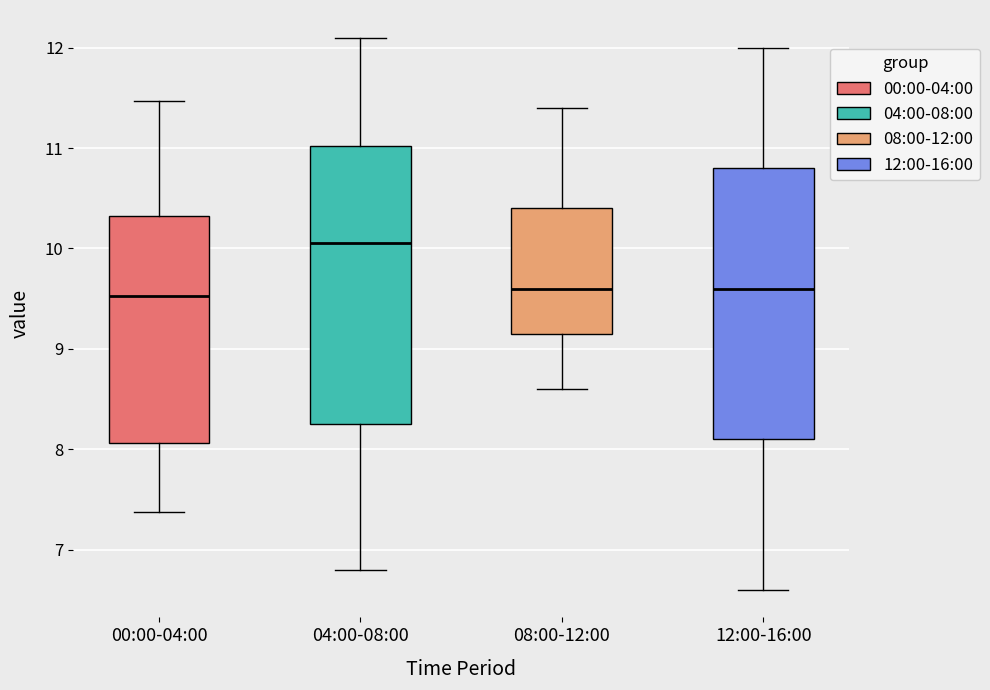

Reading left to right, transcribe this box plot: for each box, give where its median line is, the range the box spans, and where its two whiskers end, as read against the y-axis. The values are not printed on the chart, so give them approximately, as read against the axis.

00:00-04:00: median 9.5, box 8.1 to 10.3, whiskers 7.4 to 11.5
04:00-08:00: median 10.1, box 8.3 to 11.0, whiskers 6.8 to 12.1
08:00-12:00: median 9.6, box 9.2 to 10.4, whiskers 8.6 to 11.4
12:00-16:00: median 9.6, box 8.1 to 10.8, whiskers 6.6 to 12.0